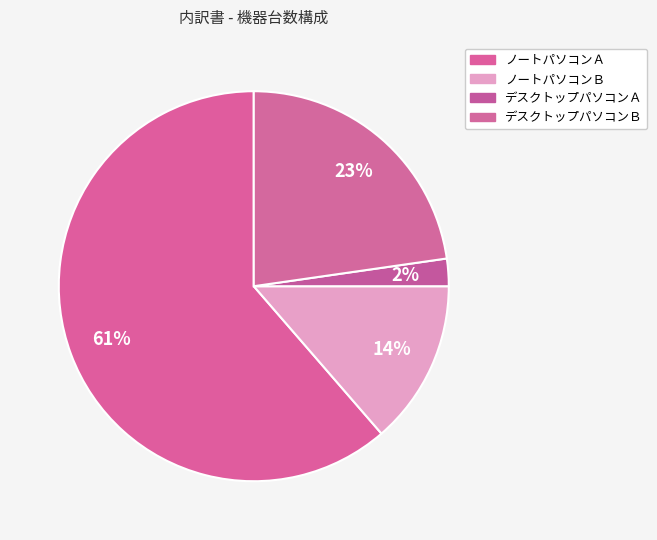

How many segments does this pie chart have?

4